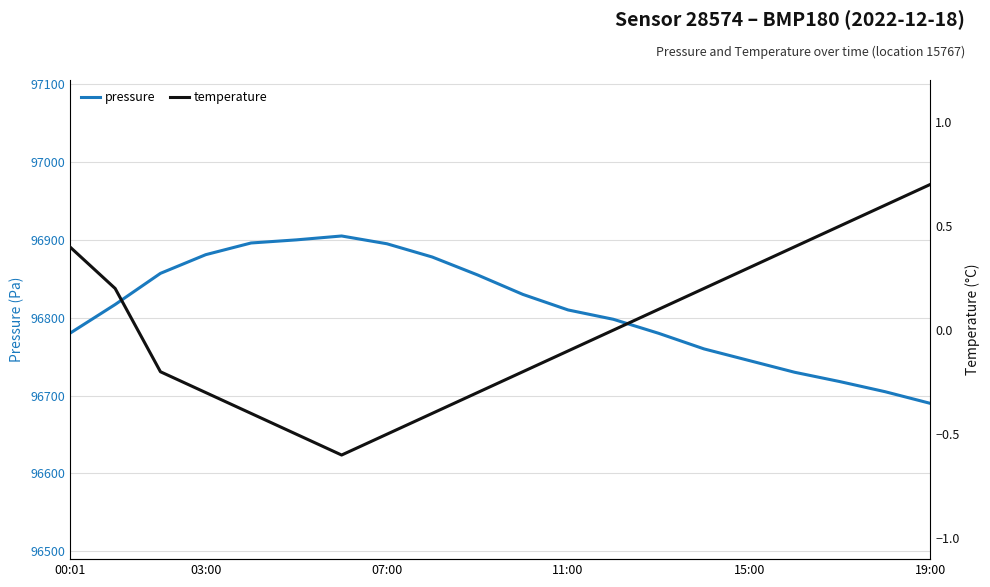

True or false: temperature has a value of -0.5 at 07:00.

True